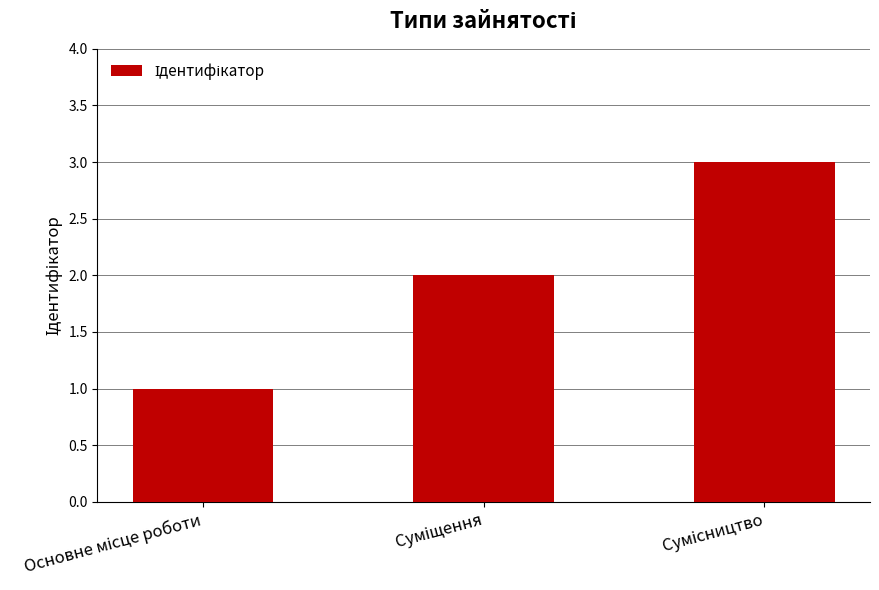

What is the greatest value displayed?

3